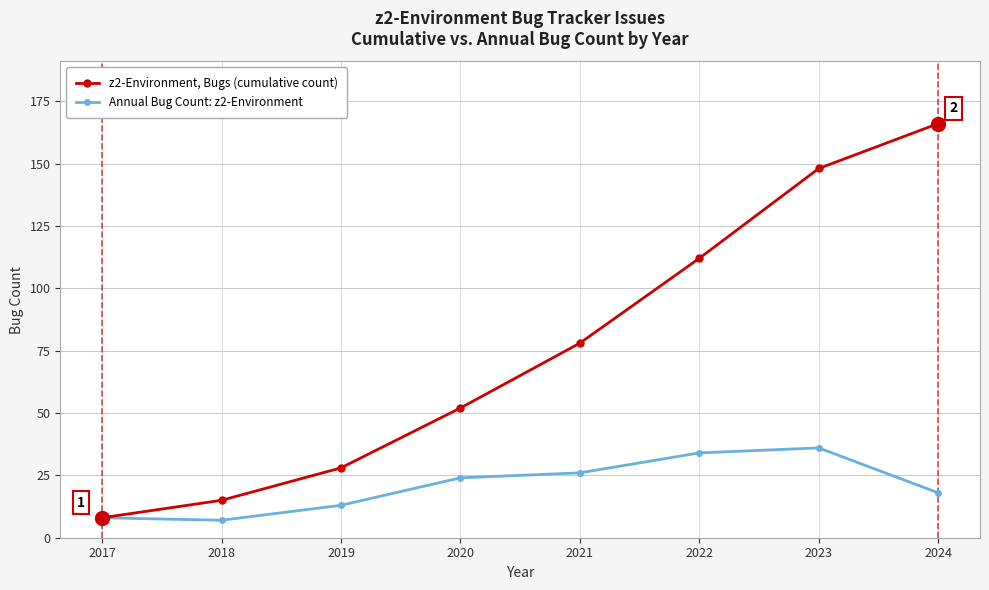

In Annual Bug Count: z2-Environment, how many points are higher than both neighbors (excluding endpoints)?

1